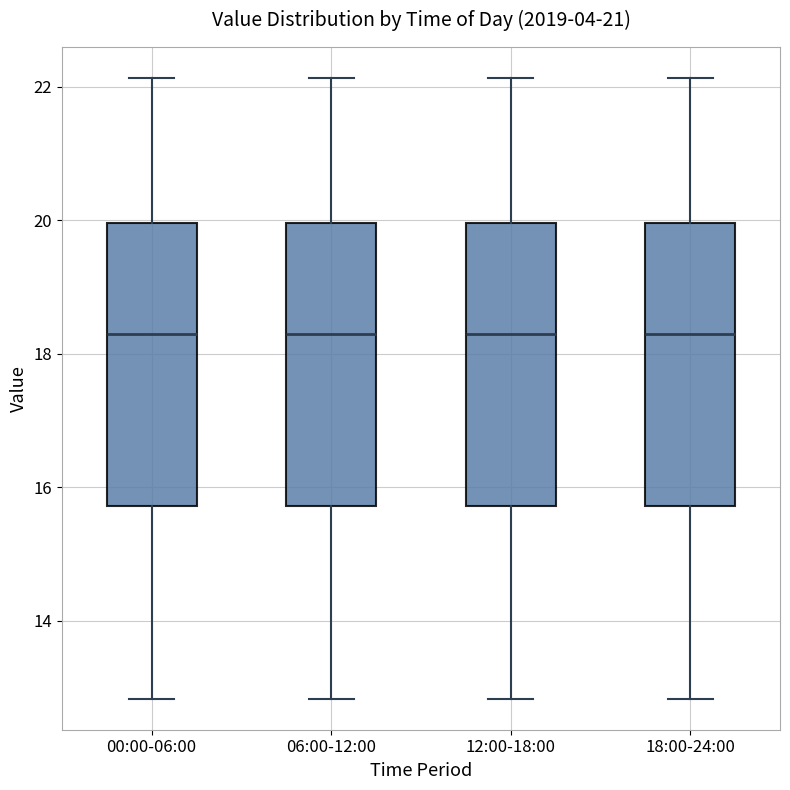

Reading left to right, read every box against the y-axis: the position of its median line, the range the box covers, and the ends of its whiskers. The values are not printed on the chart, so give them approximately, as read against the axis.

00:00-06:00: median 18.4, box 15.8 to 20.0, whiskers 12.8 to 22.2
06:00-12:00: median 18.4, box 15.8 to 20.0, whiskers 12.8 to 22.2
12:00-18:00: median 18.4, box 15.8 to 20.0, whiskers 12.8 to 22.2
18:00-24:00: median 18.4, box 15.8 to 20.0, whiskers 12.8 to 22.2